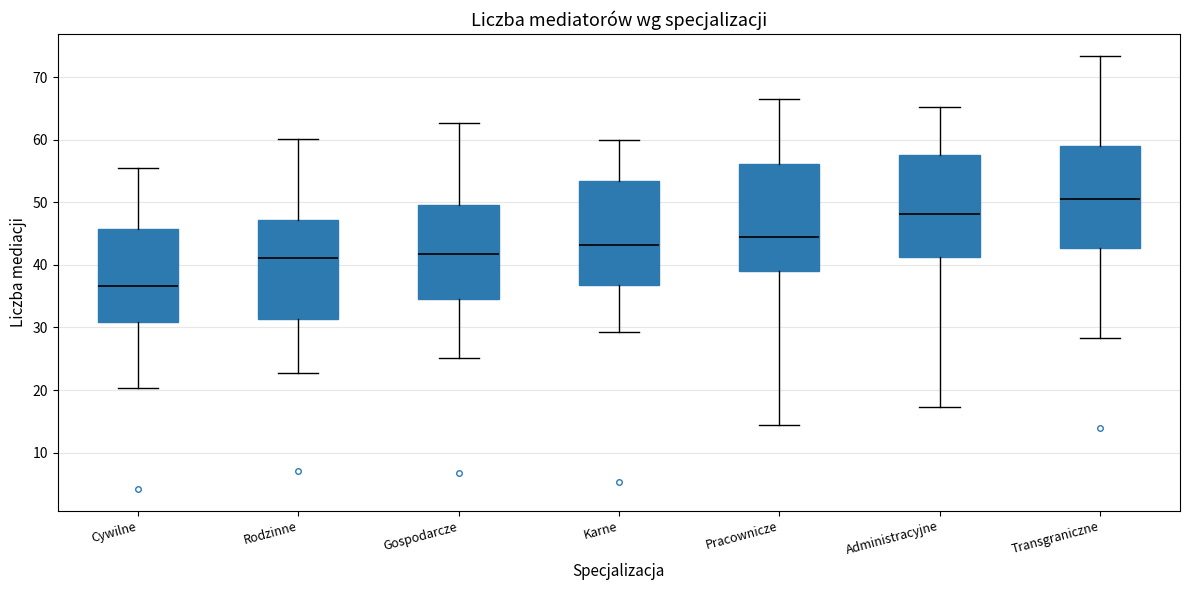

Which box's median line is the highest?

Transgraniczne